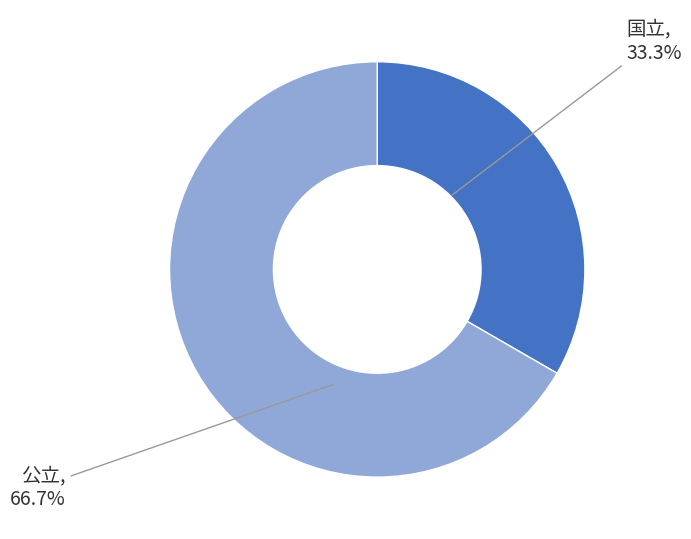

Does any single category account for the majority?

Yes